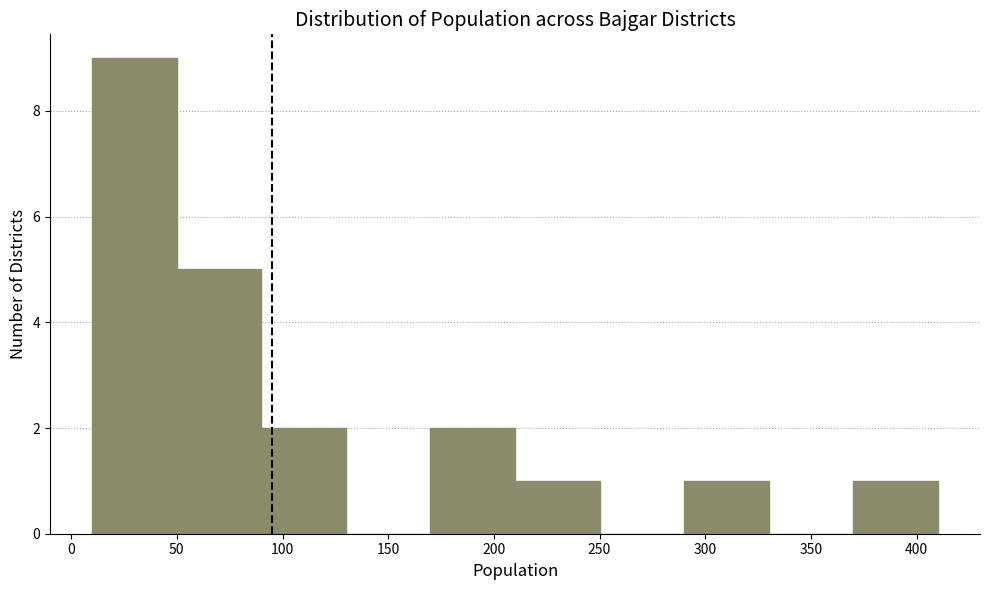

Reading left to right, transcribe this chart: for each bar, give the range it covers on the x-axis and its height. The values are not printed on the chart, so give them approximately, as read against the axis.

10 to 50: 9
50 to 90: 5
90 to 130: 2
130 to 170: 0
170 to 210: 2
210 to 250: 1
250 to 290: 0
290 to 330: 1
330 to 370: 0
370 to 410: 1